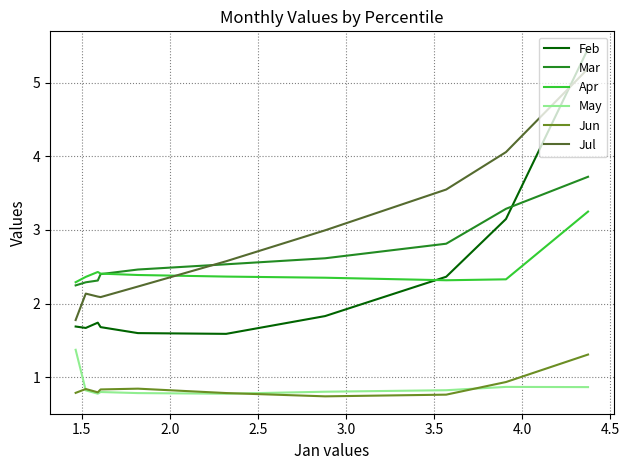

Does the chart have visible grid lines?

Yes